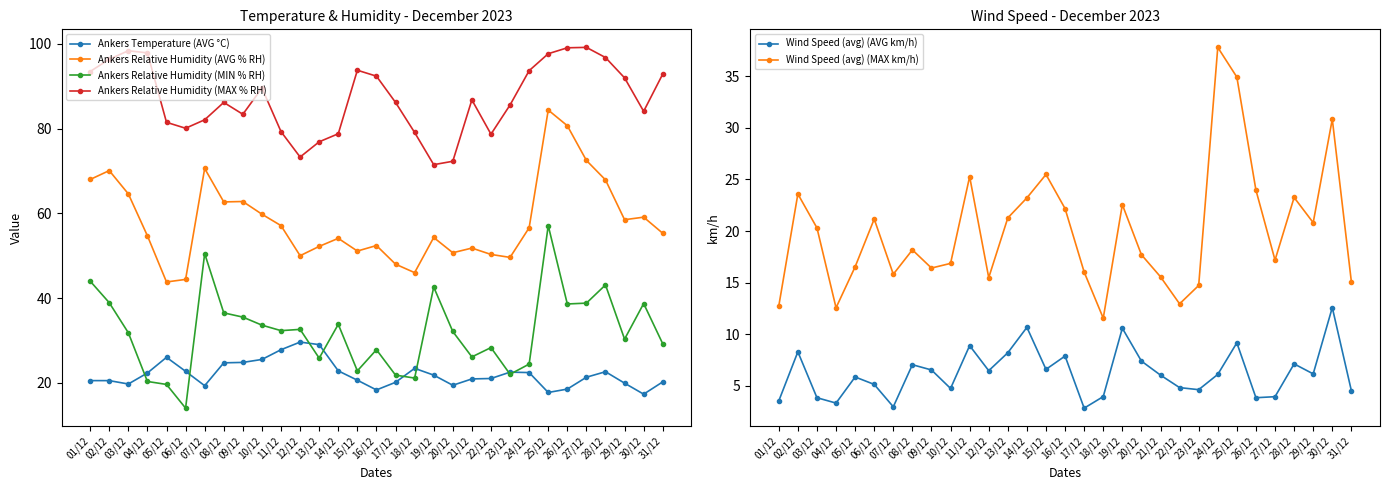

Reading left to right, list all the values displayed in this chart.

Ankers Temperature (AVG °C): 01/12=20.5	02/12=20.5	03/12=19.7	04/12=22.3	05/12=26.0	06/12=22.7	07/12=19.3	08/12=24.7	09/12=24.8	10/12=25.5	11/12=27.8	12/12=29.6	13/12=29.0	14/12=22.8	15/12=20.6	16/12=18.3	17/12=20.1	18/12=23.4	19/12=21.8	20/12=19.4	21/12=20.9	22/12=21.0	23/12=22.5	24/12=22.4	25/12=17.7	26/12=18.5	27/12=21.3	28/12=22.6	29/12=19.9	30/12=17.3	31/12=20.2
Ankers Relative Humidity (AVG % RH): 01/12=68.0	02/12=70.1	03/12=64.6	04/12=54.7	05/12=43.8	06/12=44.4	07/12=70.6	08/12=62.7	09/12=62.8	10/12=59.8	11/12=57.1	12/12=50.0	13/12=52.2	14/12=54.1	15/12=51.1	16/12=52.4	17/12=48.0	18/12=46.0	19/12=54.3	20/12=50.7	21/12=51.8	22/12=50.3	23/12=49.6	24/12=56.6	25/12=84.4	26/12=80.7	27/12=72.5	28/12=67.9	29/12=58.5	30/12=59.1	31/12=55.3
Ankers Relative Humidity (MIN % RH): 01/12=44.0	02/12=38.9	03/12=31.8	04/12=20.3	05/12=19.6	06/12=14.0	07/12=50.5	08/12=36.5	09/12=35.5	10/12=33.6	11/12=32.3	12/12=32.6	13/12=25.8	14/12=33.8	15/12=22.8	16/12=27.8	17/12=21.8	18/12=21.1	19/12=42.6	20/12=32.1	21/12=26.1	22/12=28.3	23/12=22.0	24/12=24.4	25/12=57.1	26/12=38.6	27/12=38.8	28/12=43.1	29/12=30.3	30/12=38.7	31/12=29.2
Ankers Relative Humidity (MAX % RH): 01/12=93.5	02/12=96.4	03/12=98.4	04/12=97.9	05/12=81.5	06/12=80.1	07/12=82.1	08/12=86.2	09/12=83.4	10/12=89.6	11/12=79.3	12/12=73.3	13/12=76.9	14/12=78.8	15/12=93.8	16/12=92.4	17/12=86.2	18/12=79.1	19/12=71.5	20/12=72.3	21/12=86.8	22/12=78.7	23/12=85.6	24/12=93.7	25/12=97.7	26/12=99.1	27/12=99.2	28/12=96.8	29/12=92.0	30/12=84.1	31/12=92.9
Wind Speed (avg) (AVG km/h): 01/12=3.5	02/12=8.3	03/12=3.8	04/12=3.3	05/12=5.8	06/12=5.1	07/12=3.0	08/12=7.0	09/12=6.5	10/12=4.7	11/12=8.9	12/12=6.5	13/12=8.2	14/12=10.7	15/12=6.6	16/12=7.9	17/12=2.8	18/12=4.0	19/12=10.6	20/12=7.4	21/12=6.0	22/12=4.8	23/12=4.6	24/12=6.1	25/12=9.2	26/12=3.8	27/12=3.9	28/12=7.1	29/12=6.2	30/12=12.6	31/12=4.5
Wind Speed (avg) (MAX km/h): 01/12=12.7	02/12=23.6	03/12=20.3	04/12=12.6	05/12=16.5	06/12=21.2	07/12=15.8	08/12=18.2	09/12=16.4	10/12=16.9	11/12=25.3	12/12=15.5	13/12=21.3	14/12=23.2	15/12=25.5	16/12=22.2	17/12=16.0	18/12=11.6	19/12=22.6	20/12=17.7	21/12=15.6	22/12=12.9	23/12=14.7	24/12=37.8	25/12=34.9	26/12=24.0	27/12=17.2	28/12=23.2	29/12=20.8	30/12=30.8	31/12=15.1